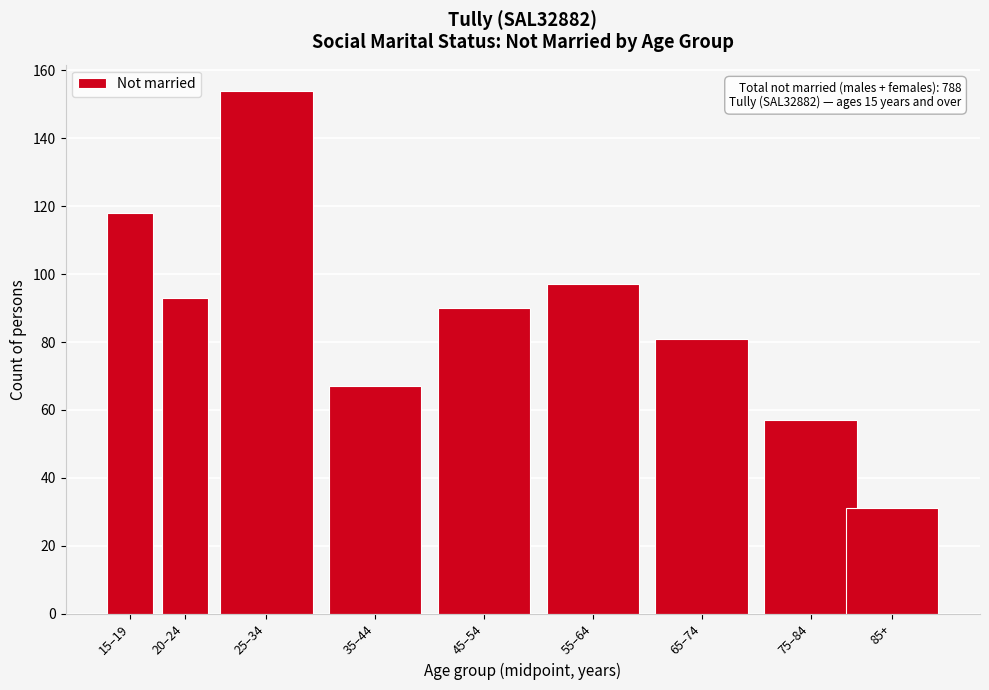

Reading left to right, transcribe all the data shown in this chart.

15–19=118	20–24=93	25–34=154	35–44=67	45–54=90	55–64=97	65–74=81	75–84=57	85+=31